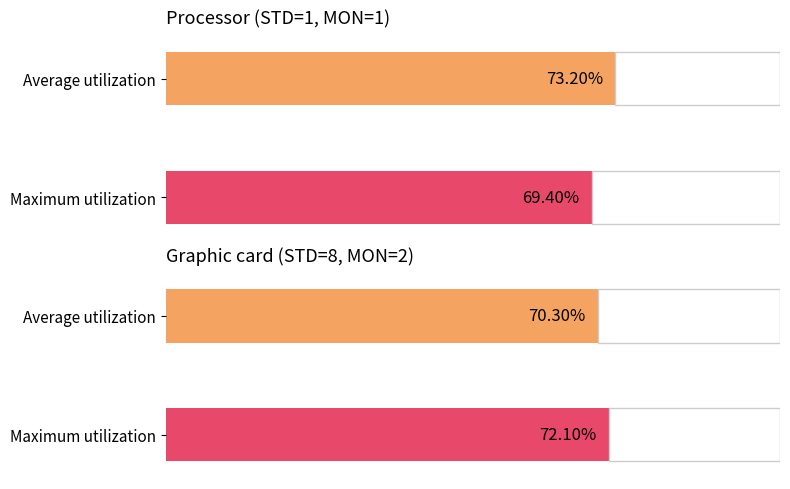

Does the chart contain any negative values?

No